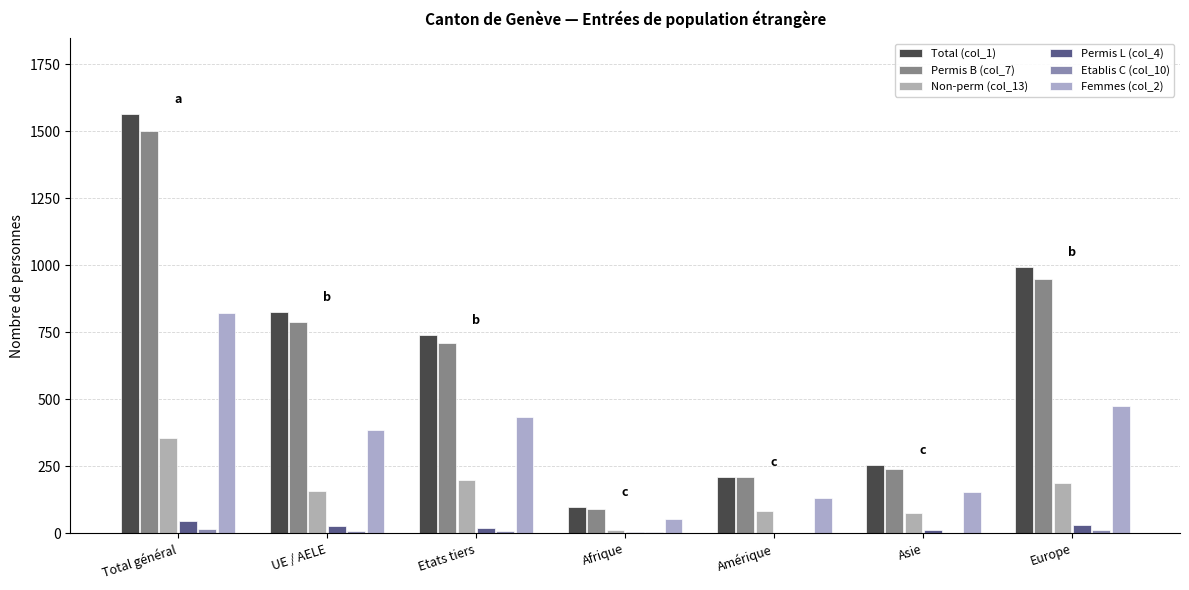

At how many categories does at least one series exceed 382?

4